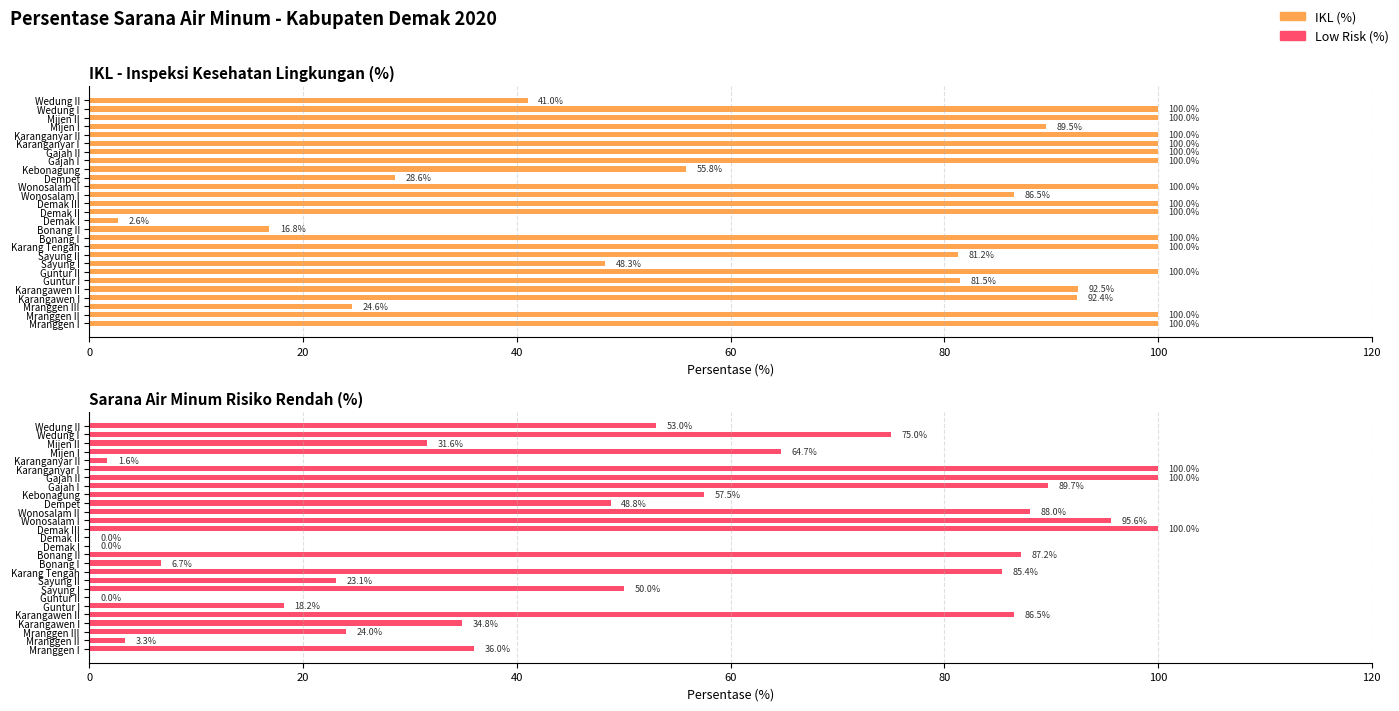

Reading left to right, extract all data points from this chart.

IKL (%): 100.0	100.0	24.6	92.4	92.5	81.5	100.0	48.3	81.2	100.0	100.0	16.8	2.6	100.0	100.0	86.5	100.0	28.6	55.8	100.0	100.0	100.0	100.0	89.5	100.0	100.0	41.0
Low Risk (%): 36.0	3.3	24.0	34.8	86.5	18.2	0.0	50.0	23.1	85.4	6.7	87.2	0.0	0.0	100.0	95.6	88.0	48.8	57.5	89.7	100.0	100.0	1.6	64.7	31.6	75.0	53.0